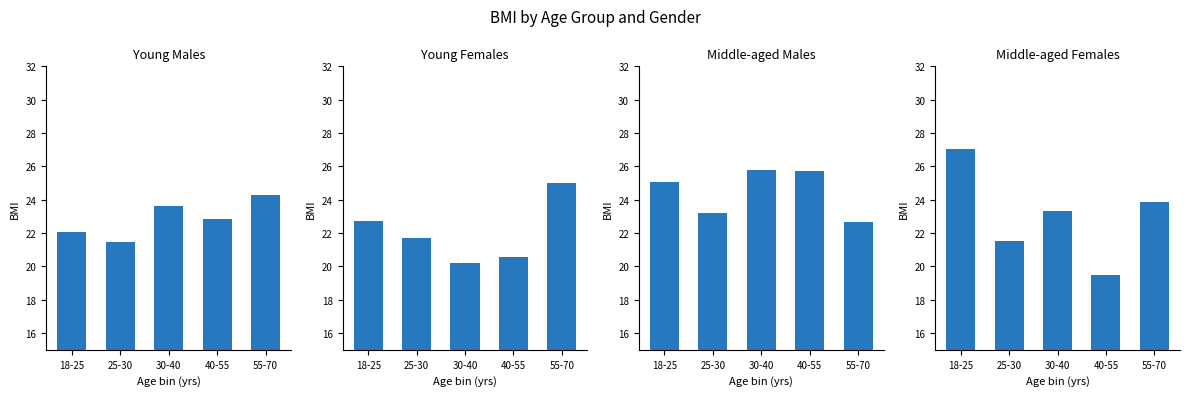

Is the value of Young Males at 18-25 greater than the value of Young Females at 30-40?

Yes